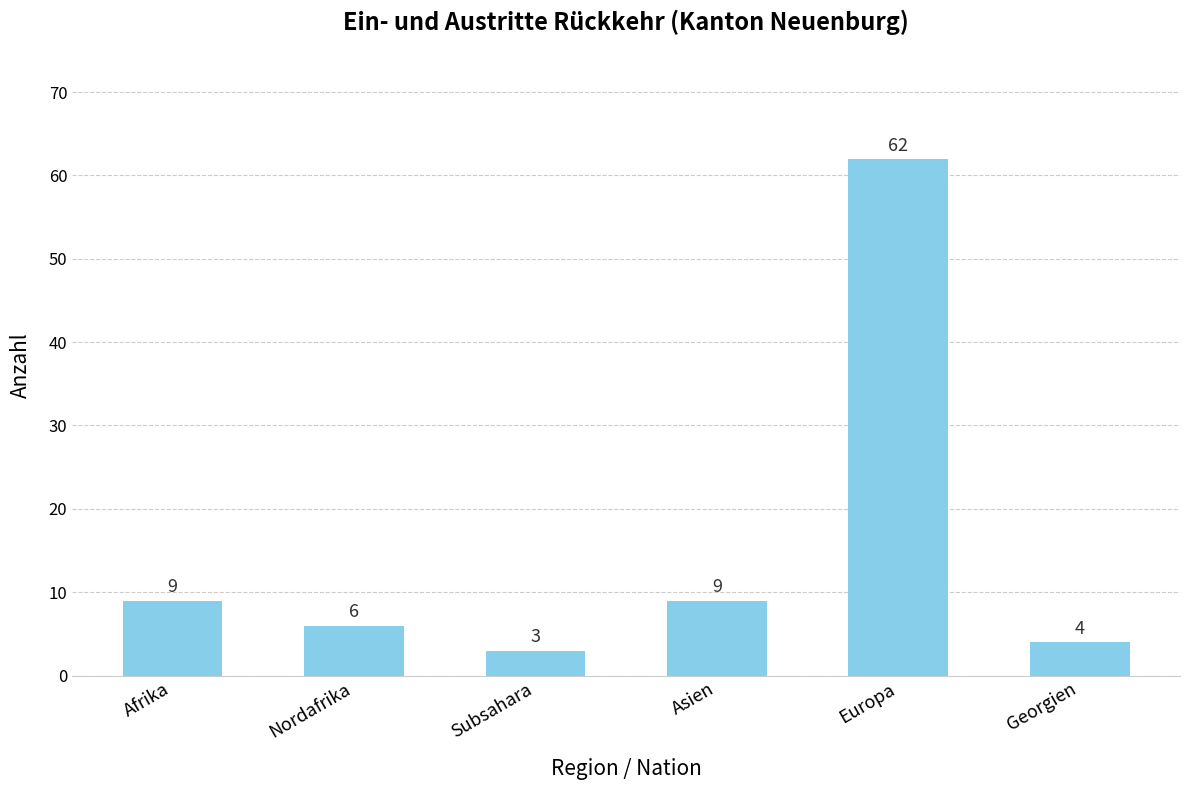

What is the label of the 5th bar from the right?

Nordafrika